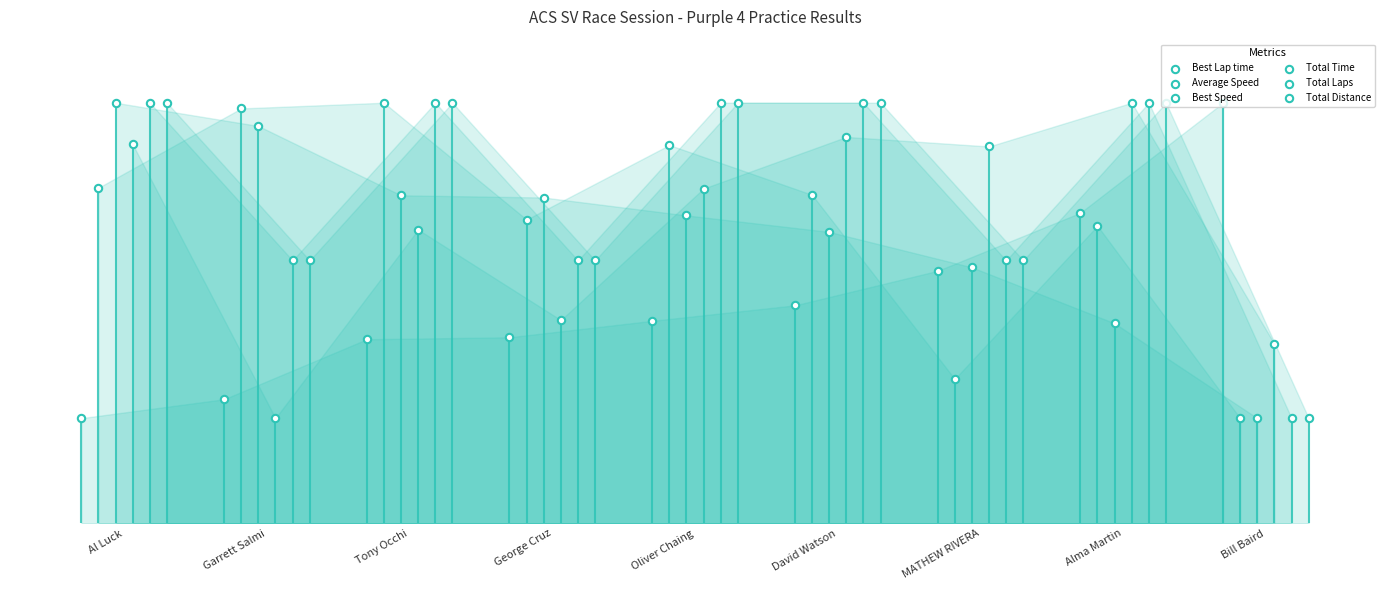

Is the value of Total Time at MATHEW RIVERA greater than the value of Total Distance at George Cruz?

Yes